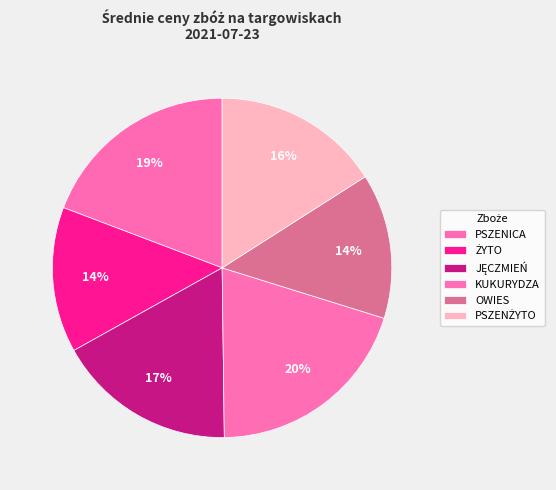

Is it true that PSZENICA is 19% of the pie?

True